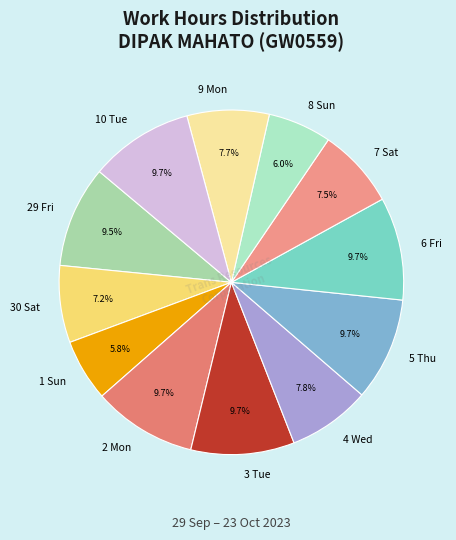

Is there a majority slice in this chart?

No